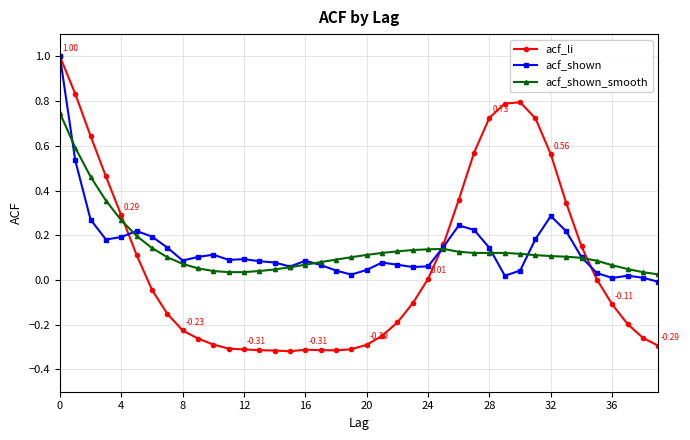

True or false: acf_shown_smooth has more than 0 points higher than both neighbors.

True